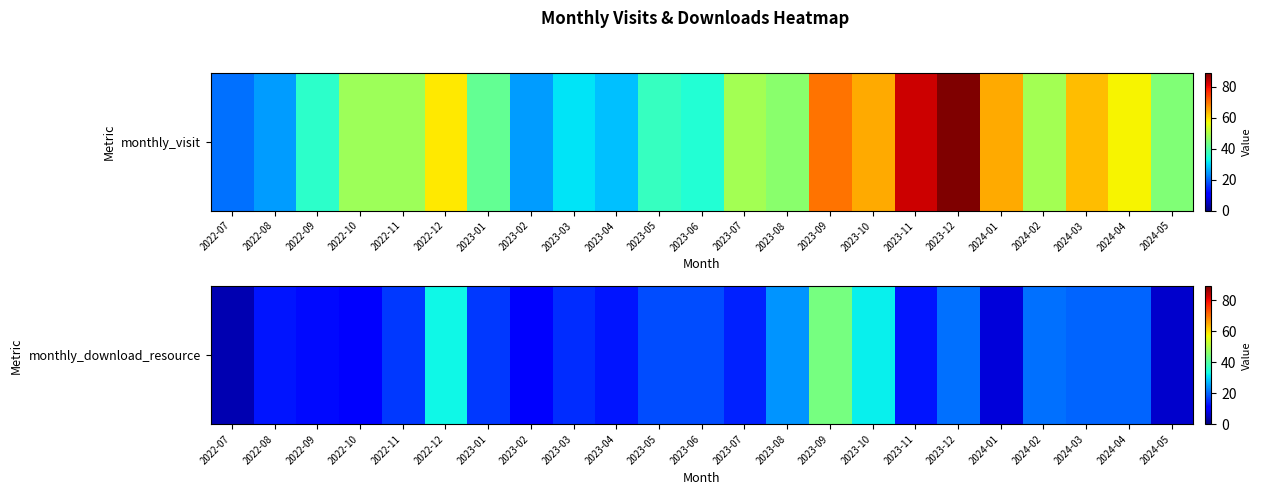

List the labels in order of value, largest first.

2023-09, 2022-12, 2023-10, 2023-08, 2023-12, 2024-02, 2024-03, 2024-04, 2023-05, 2023-06, 2022-11, 2023-01, 2023-03, 2023-07, 2022-08, 2023-04, 2023-11, 2022-09, 2022-10, 2023-02, 2024-01, 2024-05, 2022-07